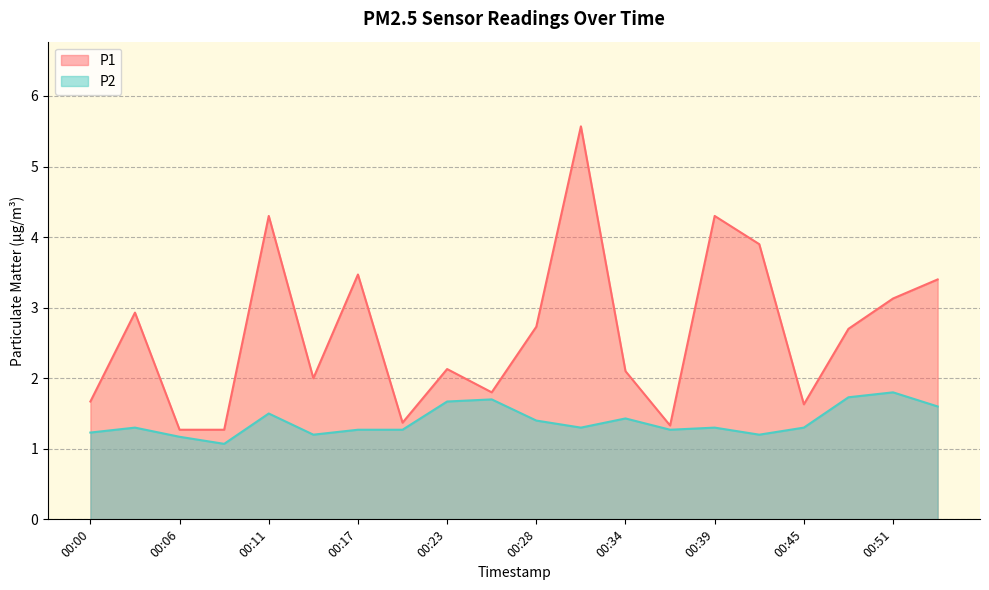

Between 00:34 and 00:45, which series saw the biggest shift?

P1